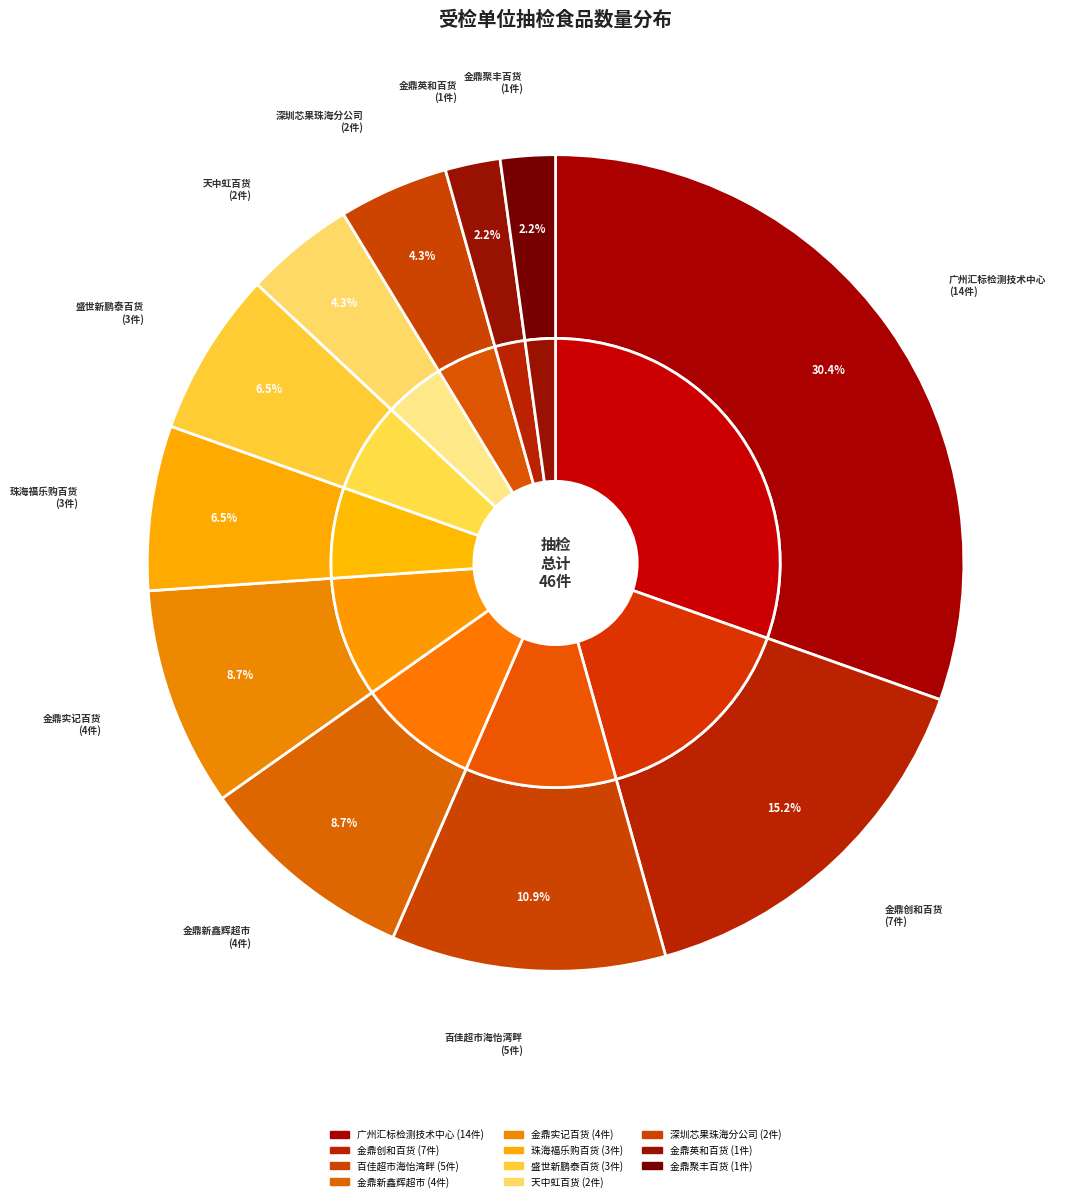

What percentage is the 珠海市金鼎创和百货商场 slice, to the nearest percent?

15%